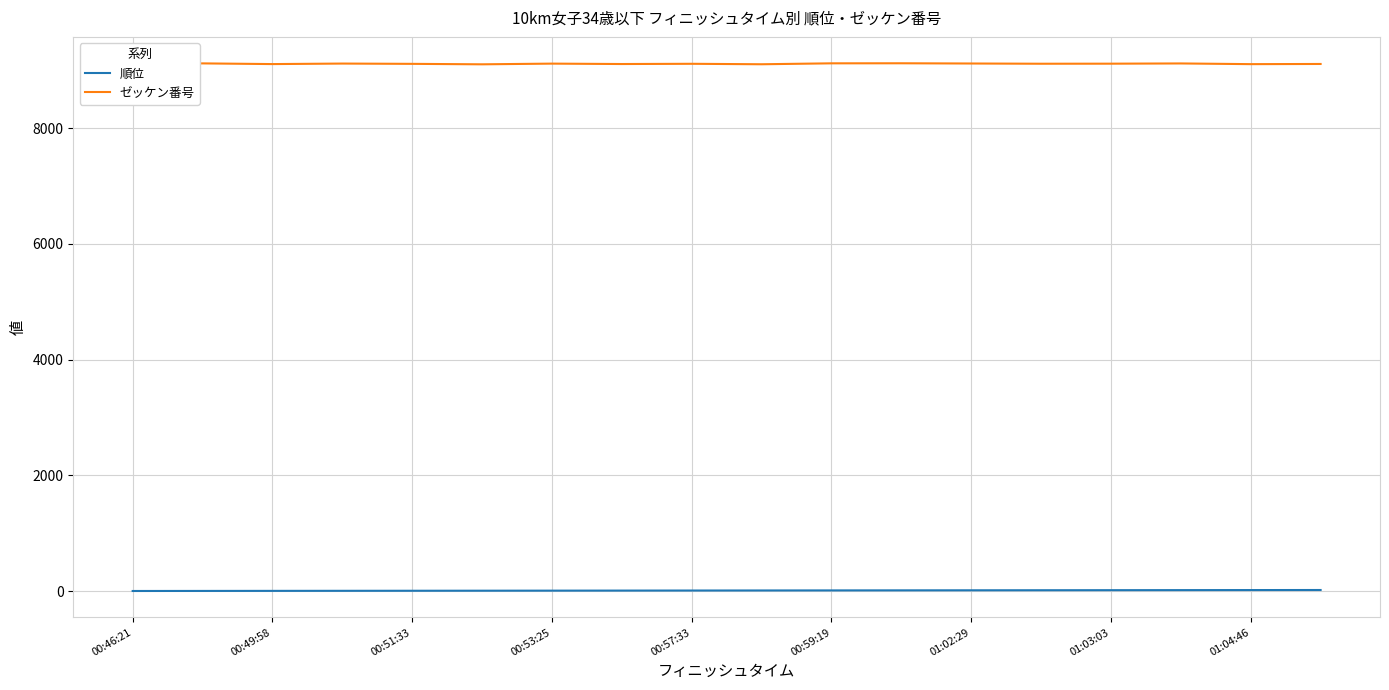

True or false: 順位 has more than 2 points higher than both neighbors.

False